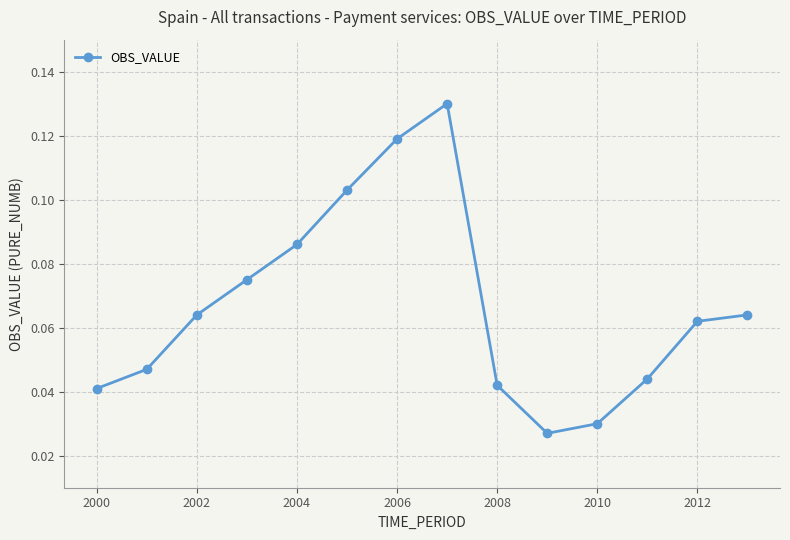

Count the values in the range 0 to 1.

14